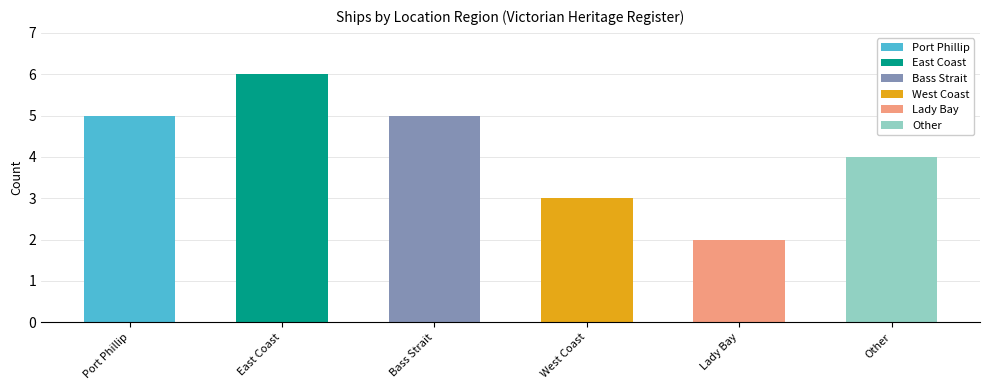

Count the values in the range 3 to 5.

4